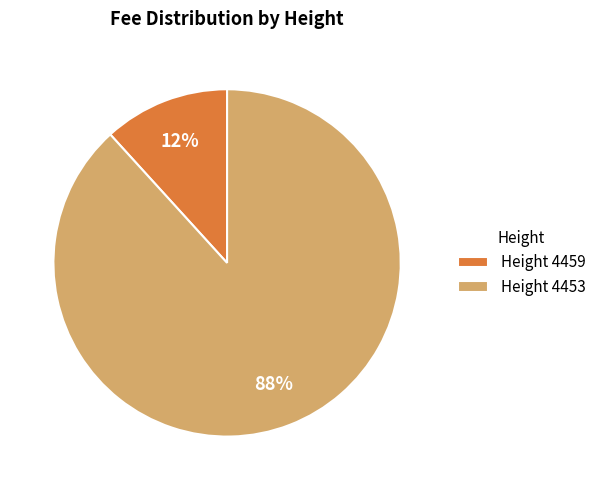

Which slice is the smallest?

Height 4459